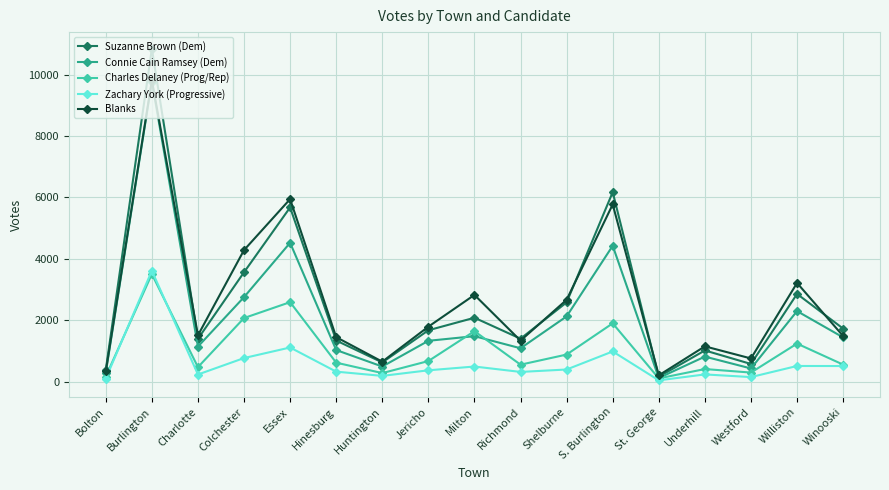

Which series has the largest range (max minus min)?

Suzanne Brown (Dem)